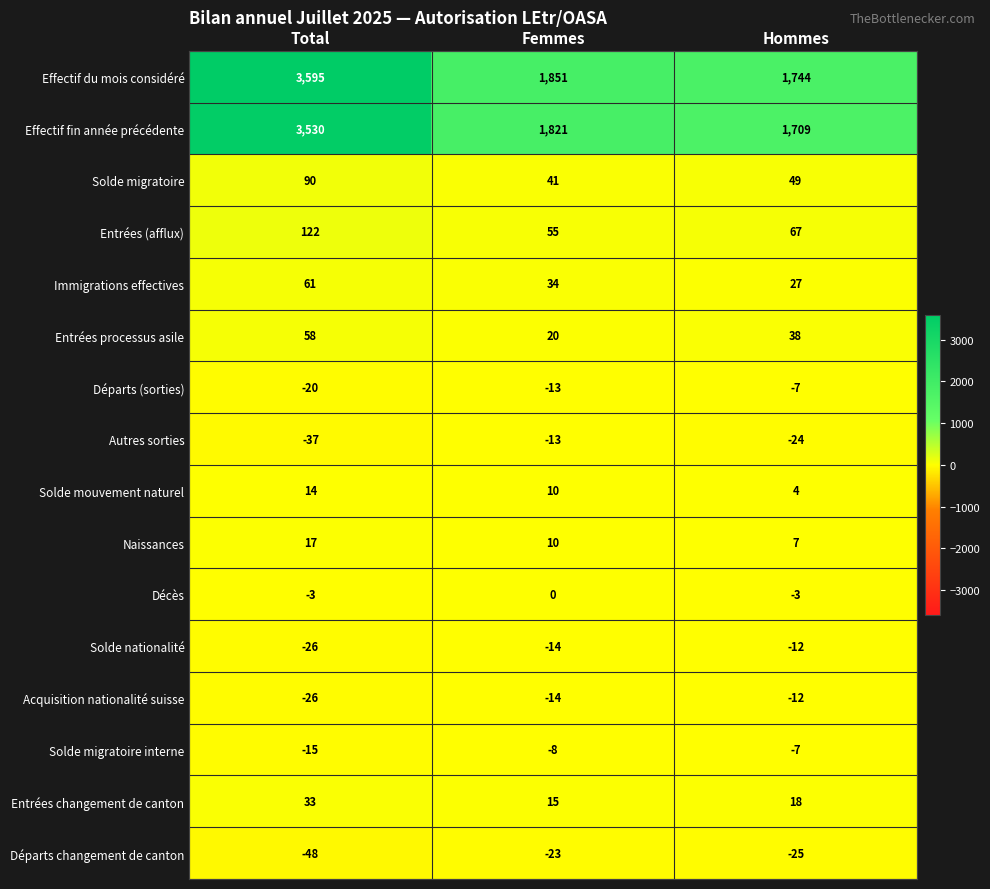

At how many categories does at least one series exceed 22?

3